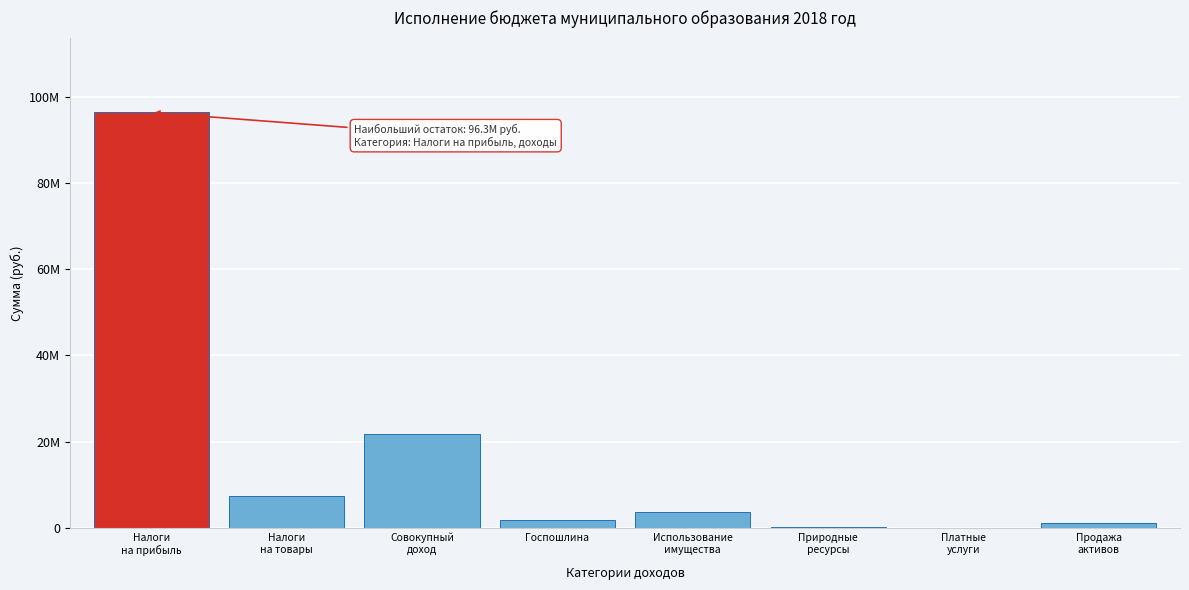

Are the bars horizontal?

No